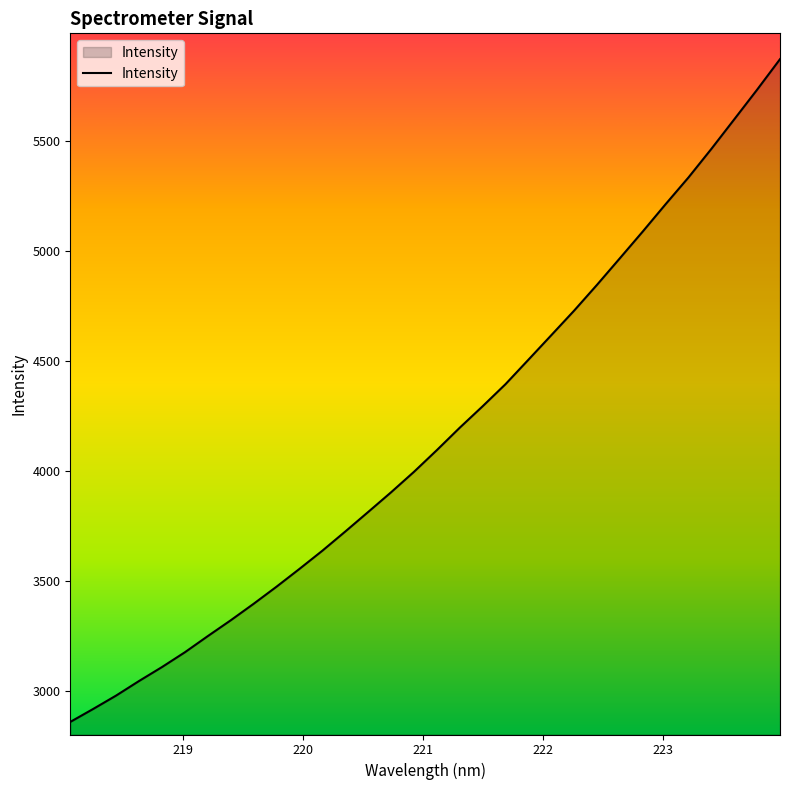

What is the maximum value shown in the chart?

5871.0